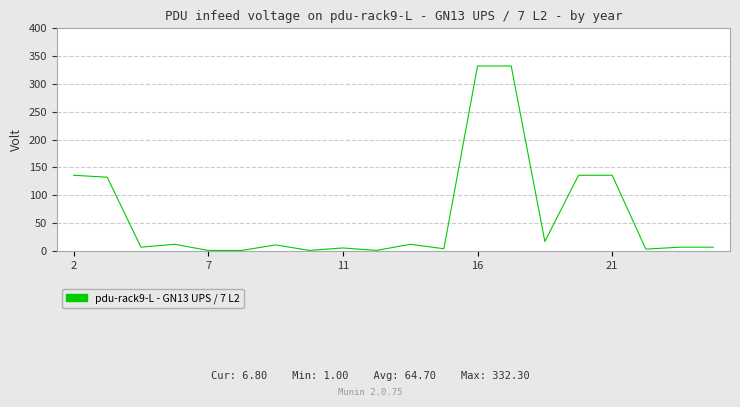

What is the difference between the maximum and minimum values?

331.3